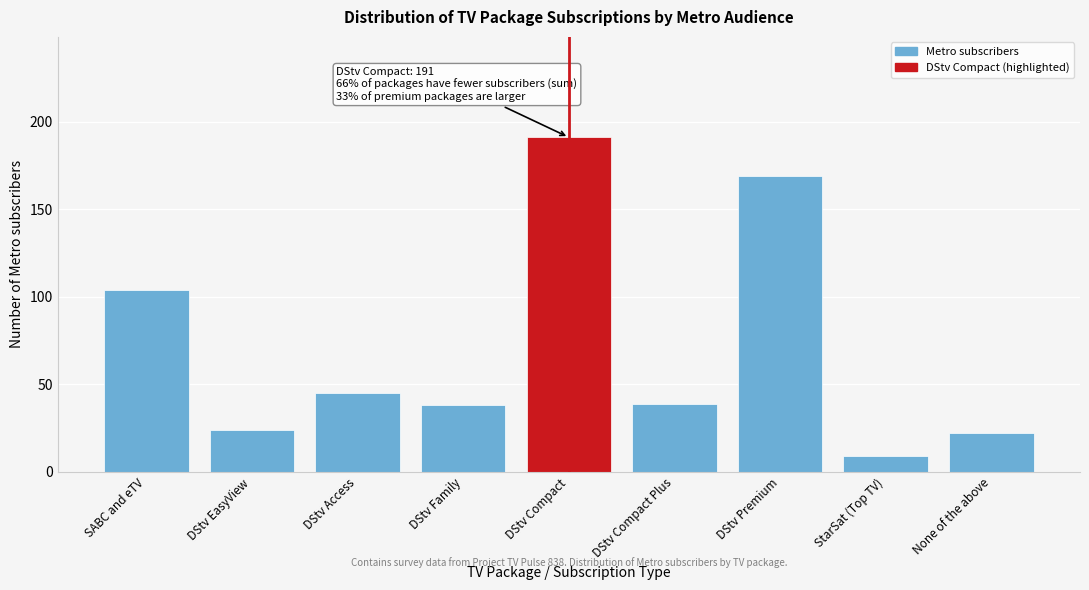

Reading right to left, extract all data points from this chart.

None of the above=22	StarSat (Top TV)=9	DStv Premium=169	DStv Compact Plus=39	DStv Compact=191	DStv Family=38	DStv Access=45	DStv EasyView=24	SABC and eTV=104